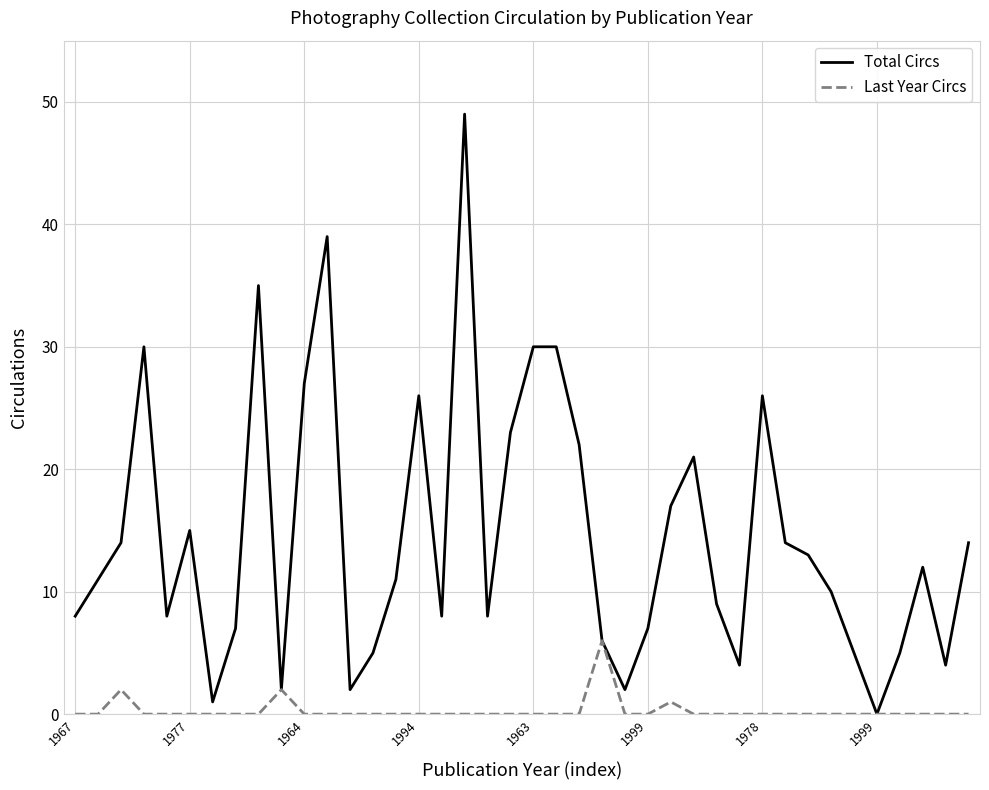

Does the chart have visible grid lines?

Yes